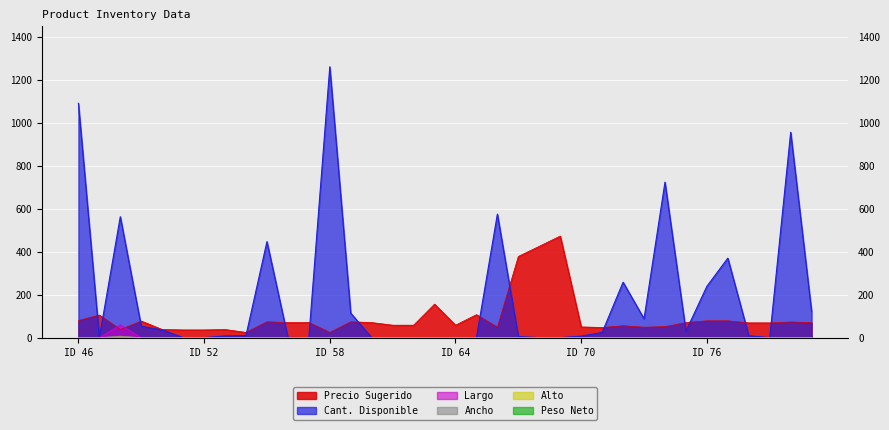

How many lines are shown in the chart?

6